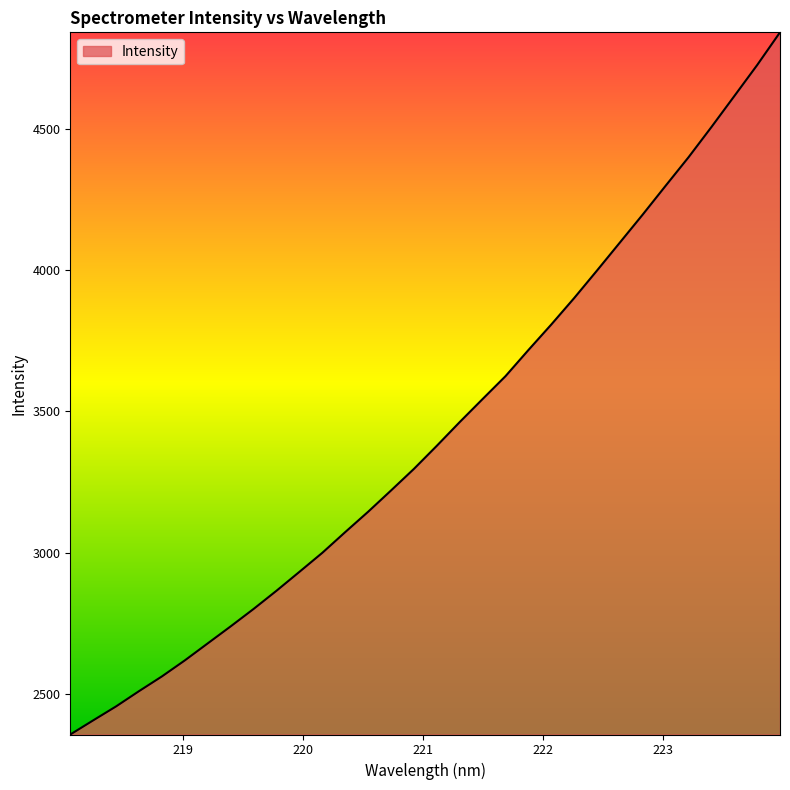

What is the difference between the maximum and minimum values?

2484.3